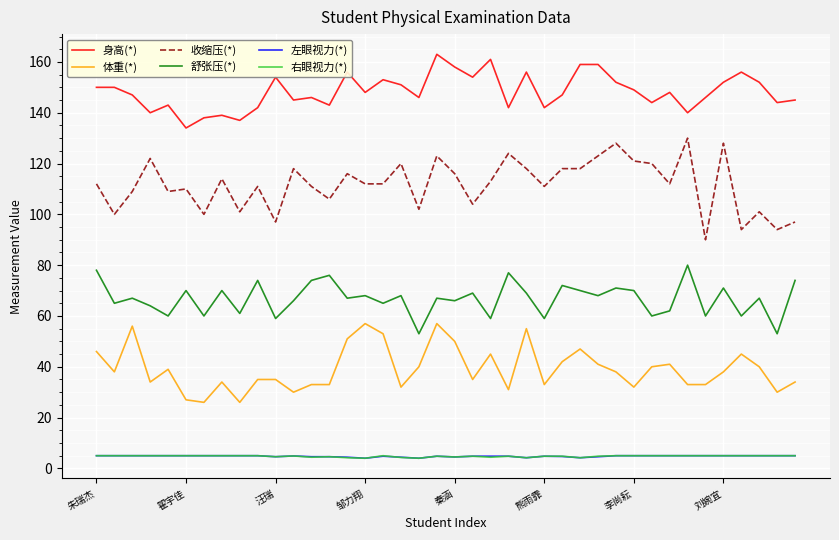

What is the lowest value of the 右眼视力(*) series?

4.0